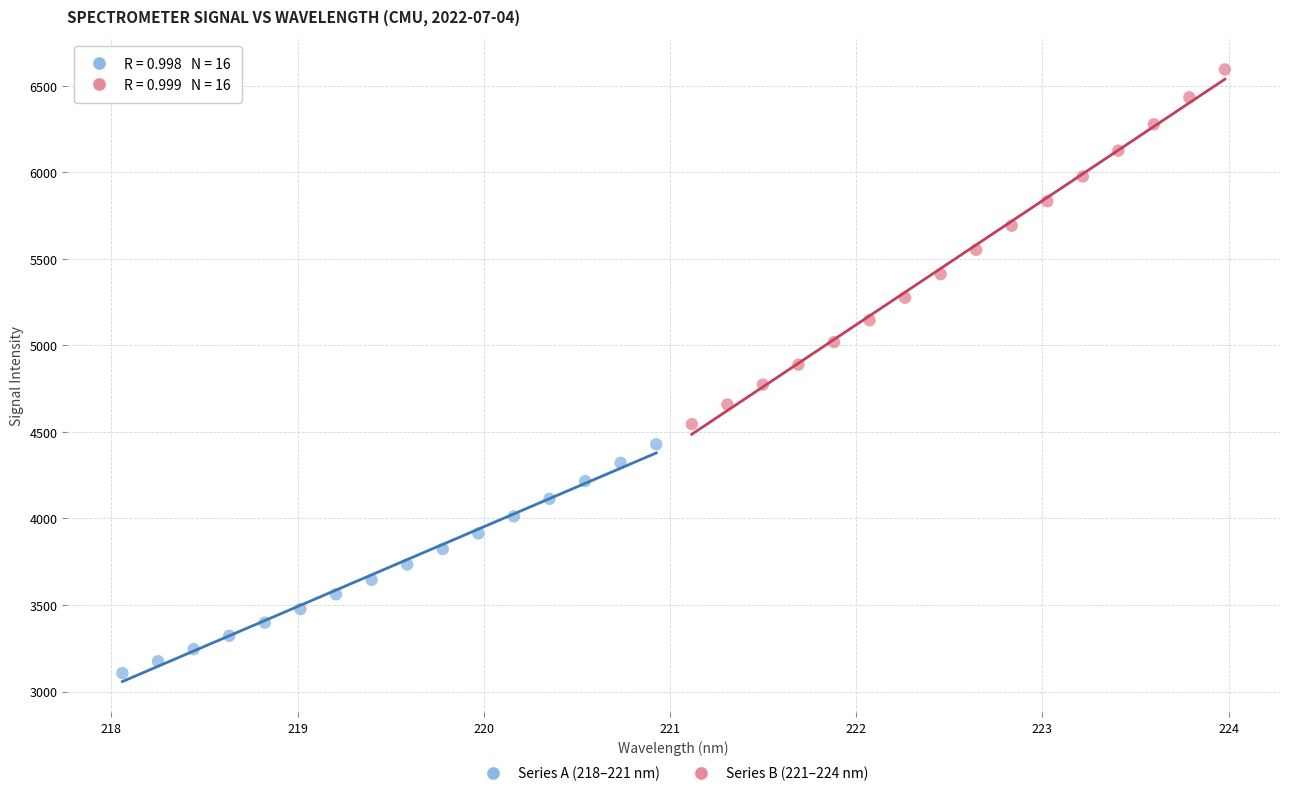

Which series has the largest Y range (max minus min)?

Series B (221–224 nm)